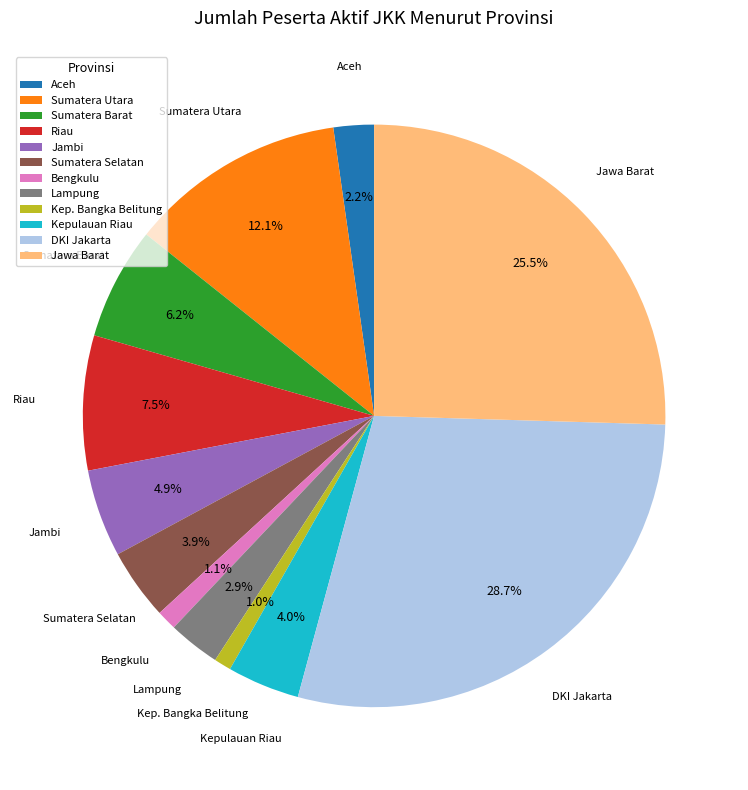

True or false: DKI Jakarta accounts for 29% of the total.

True